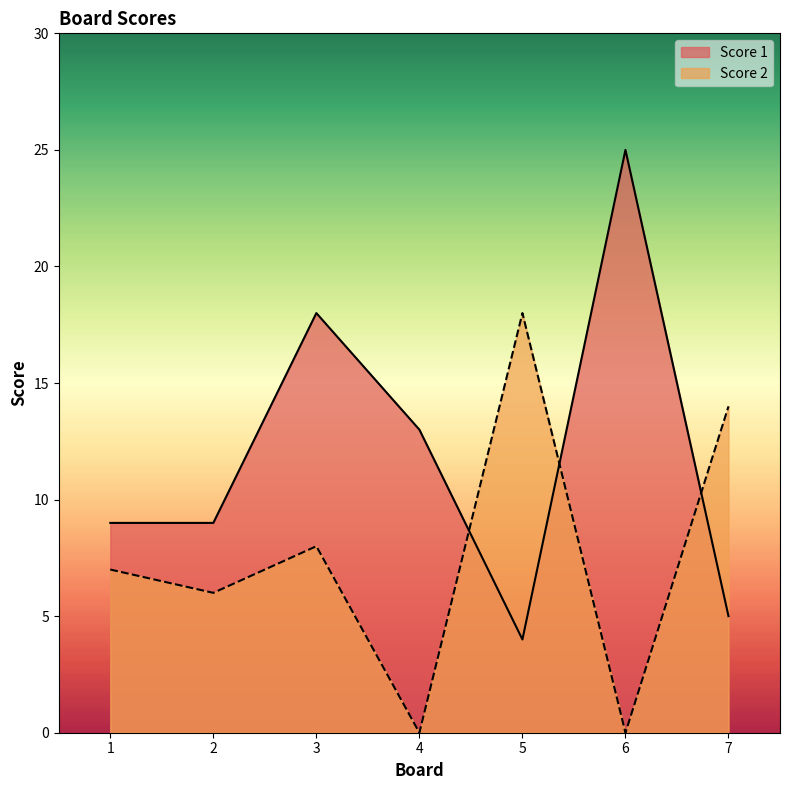

Reading left to right, extract all data points from this chart.

Score 1: 1=9	2=9	3=18	4=13	5=4	6=25	7=5
Score 2: 1=7	2=6	3=8	4=0	5=18	6=0	7=14